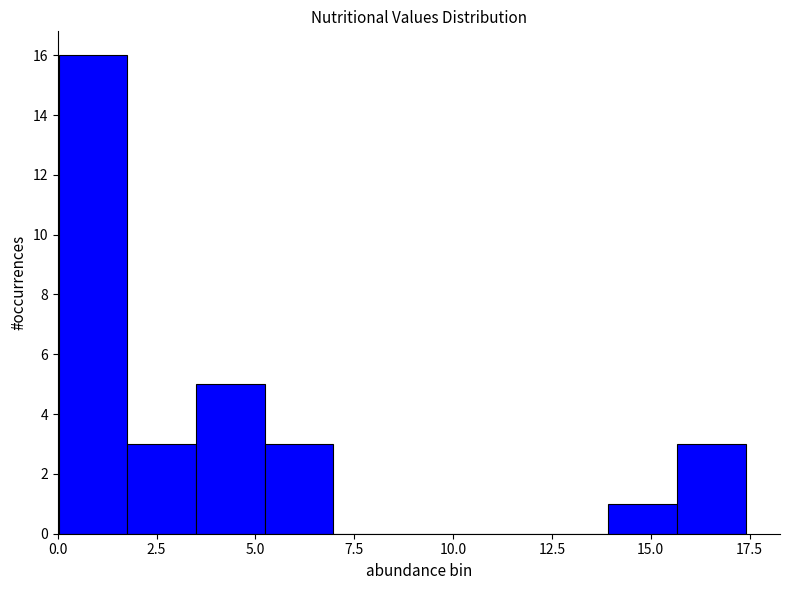

Around what value on the x-axis is the tallest bar? Give the approximate position of its centre, as read against the axis.

1.0